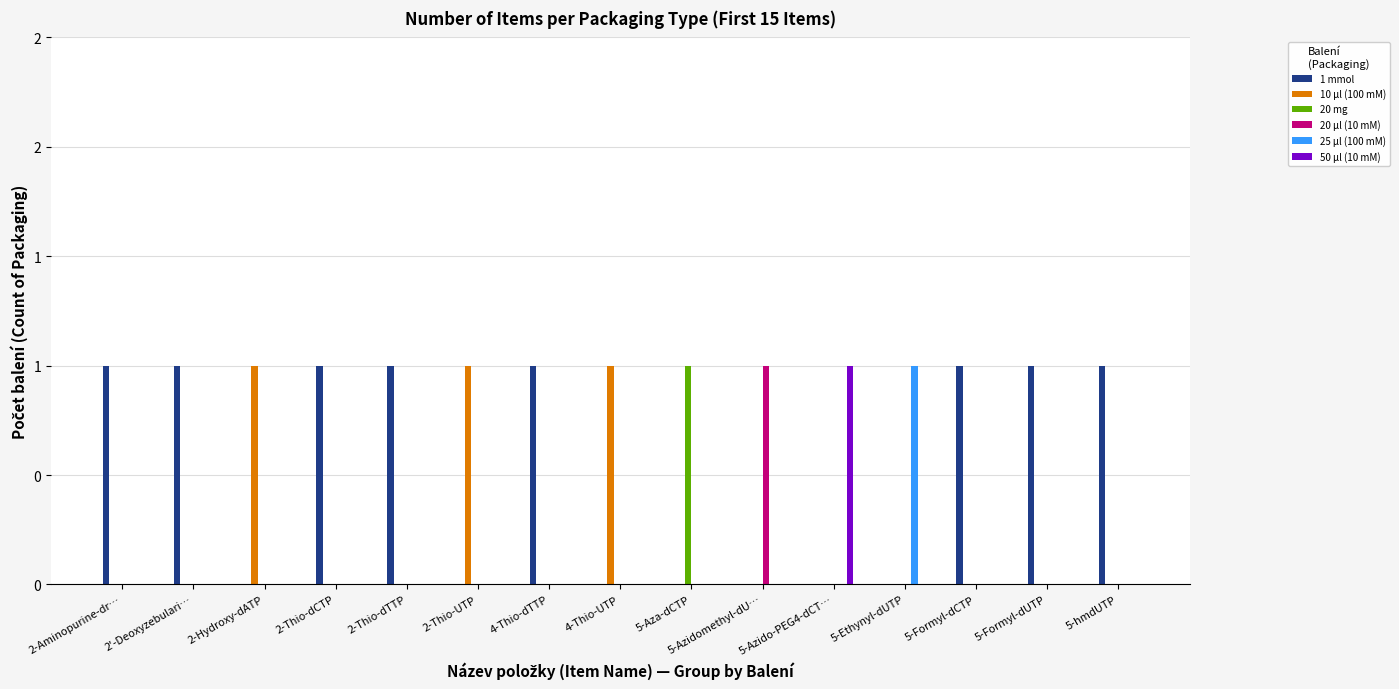

Between 2-Thio-dCTP and 5-Formyl-dCTP, which series saw the biggest shift?

1 mmol